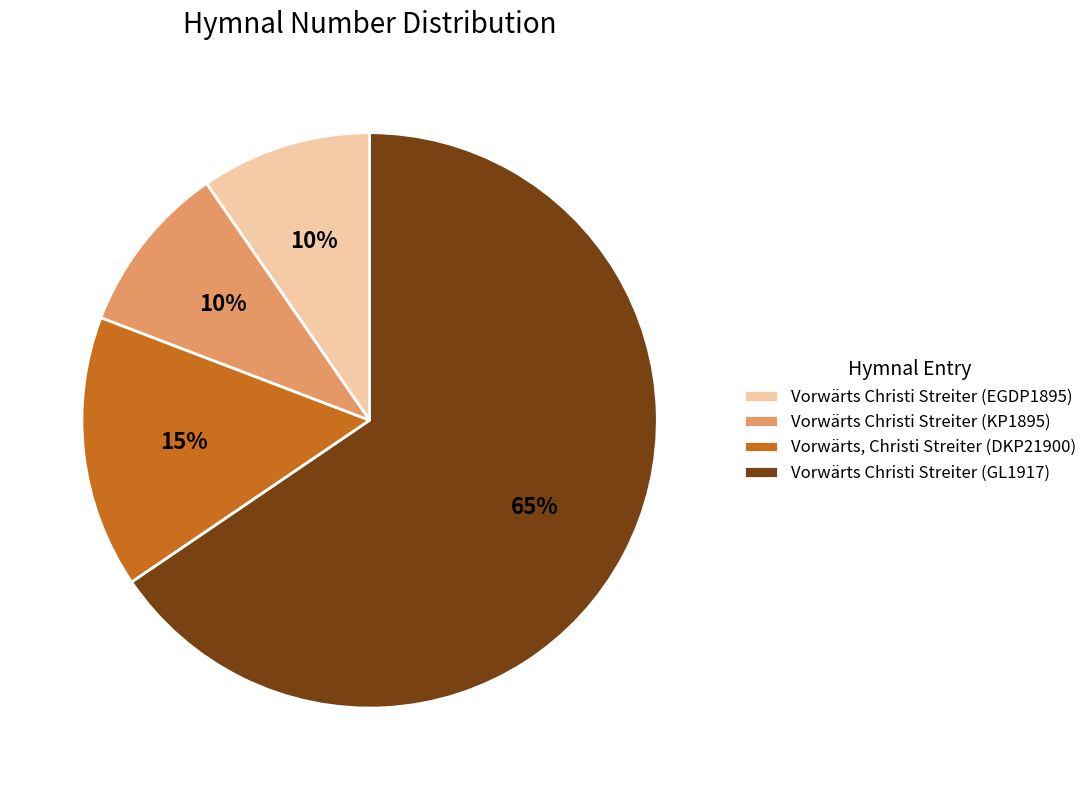

What is the majority slice?

Vorwärts Christi Streiter (GL1917)